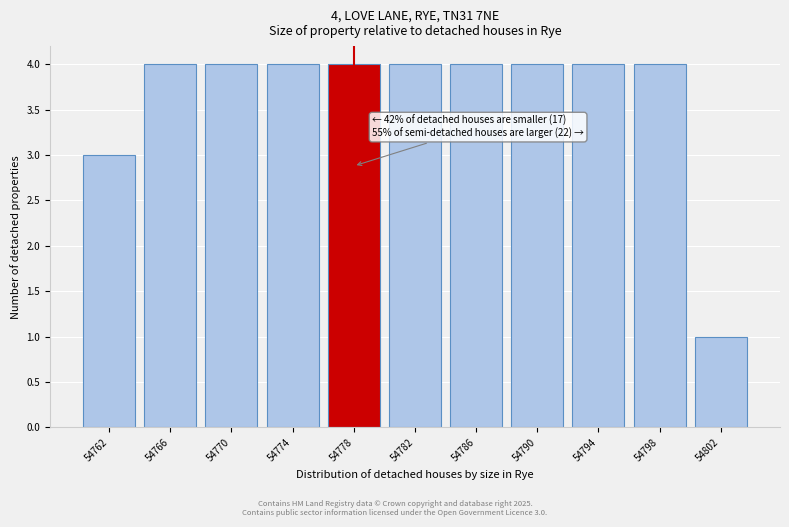

Reading left to right, what are all the values shown in this chart?

3	4	4	4	4	4	4	4	4	4	1